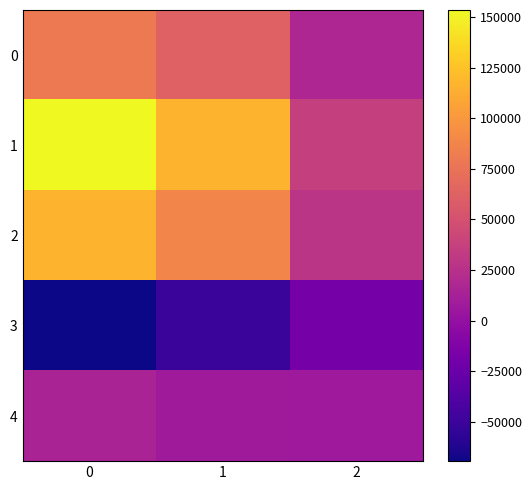

At how many categories does at least one series exceed 75560?

2